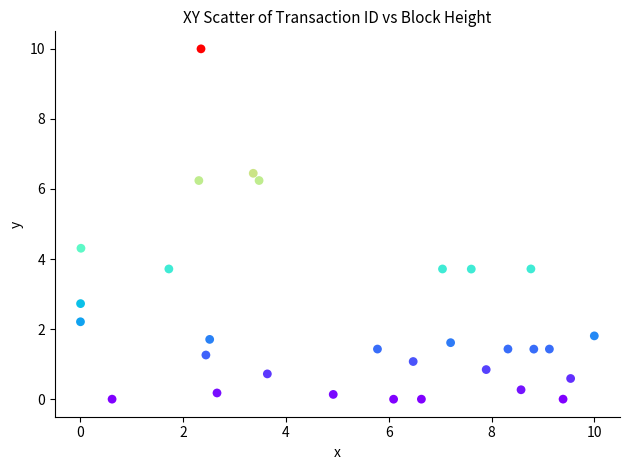

What is the range of X values (max minus min)?

10.0